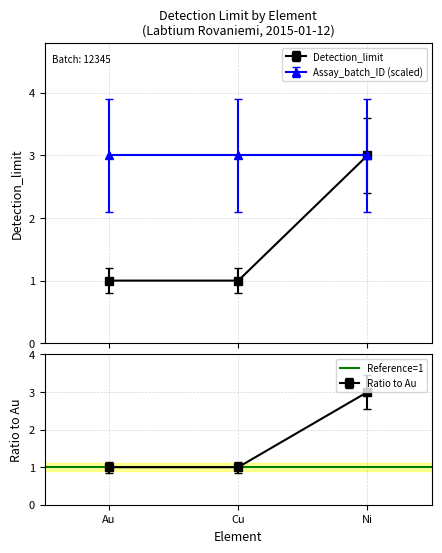

Which category has the highest value across all series?

Ni